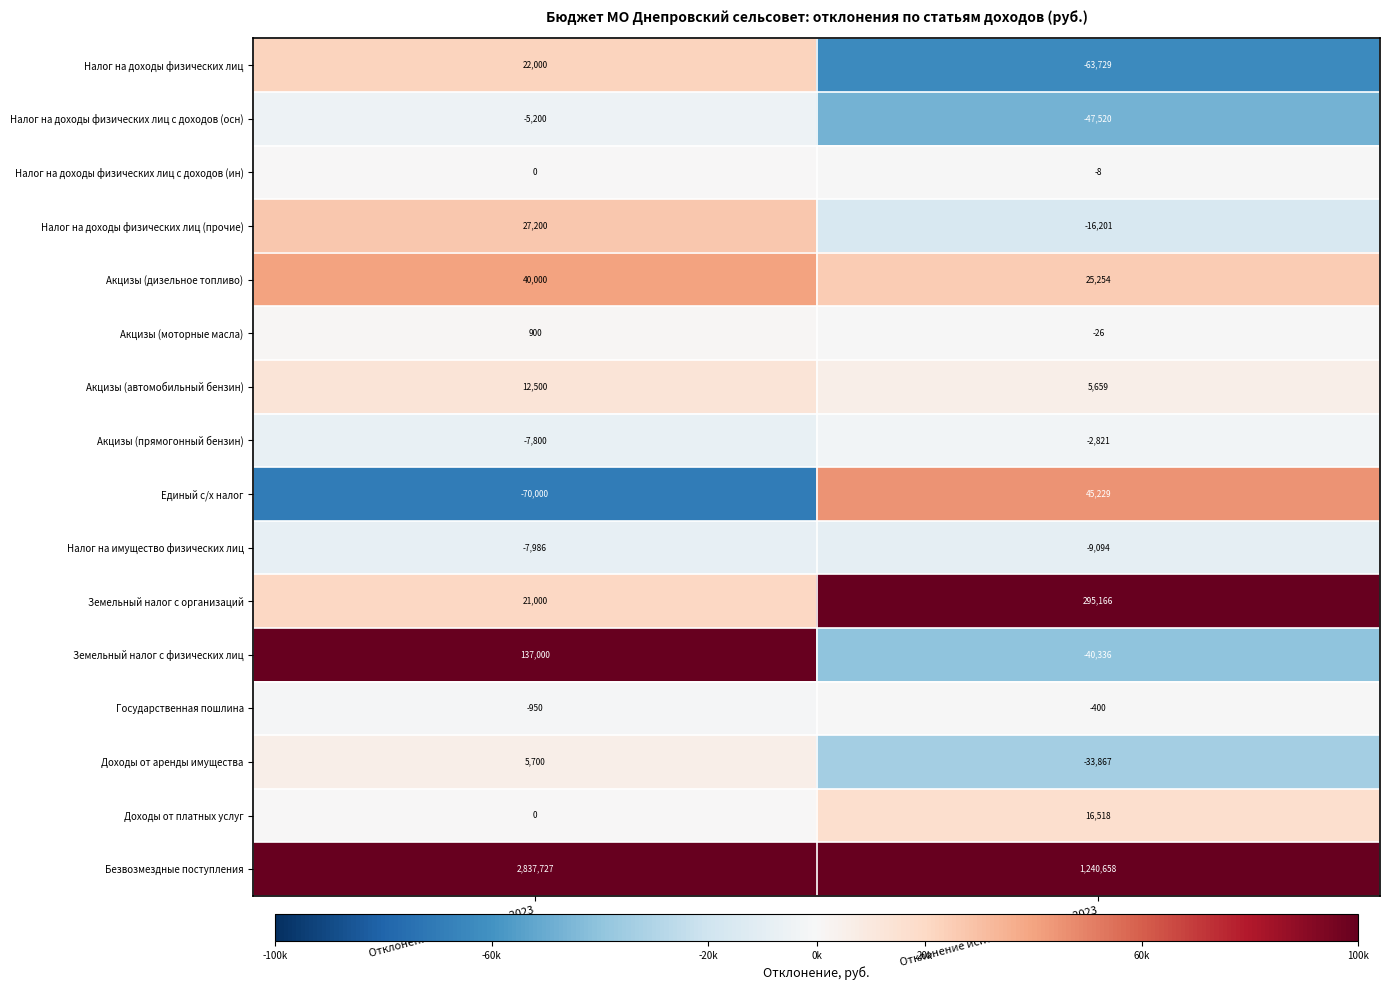

Which series has the widest spread of values?

Безвозмездные поступления